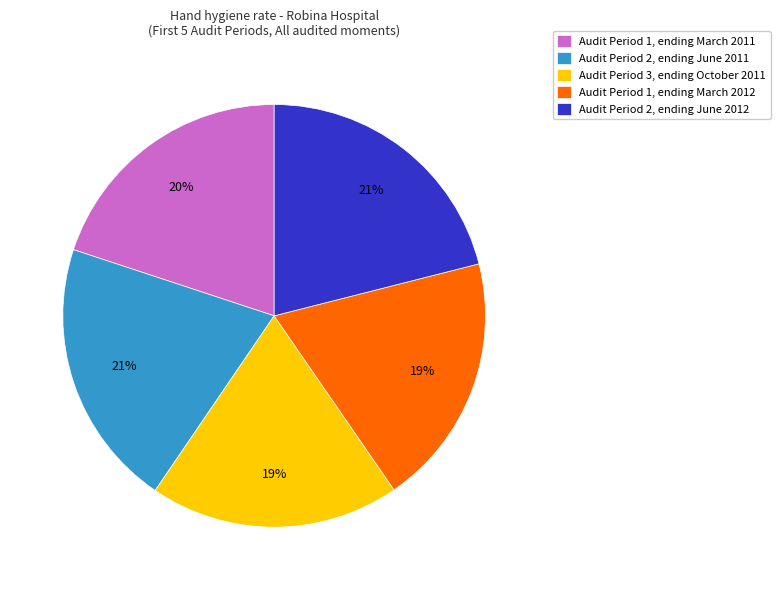

To the nearest percent, what percentage of the pie is Audit Period 1, ending March 2012?

19%